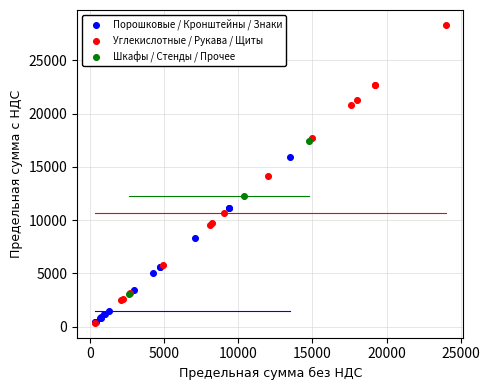

Which series has the largest Y range (max minus min)?

Углекислотные / Рукава / Щиты